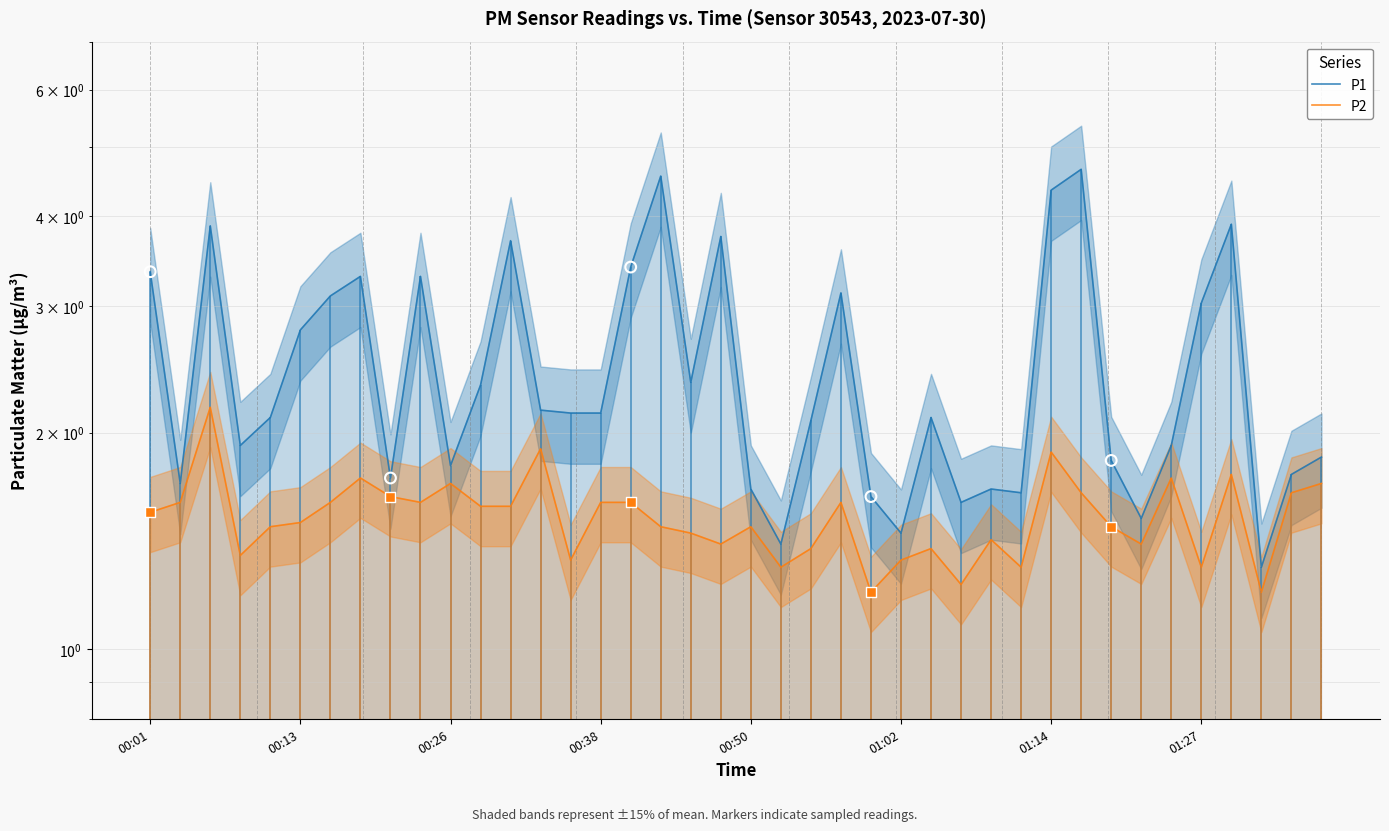

Which series reaches the minimum Y coordinate?

P2